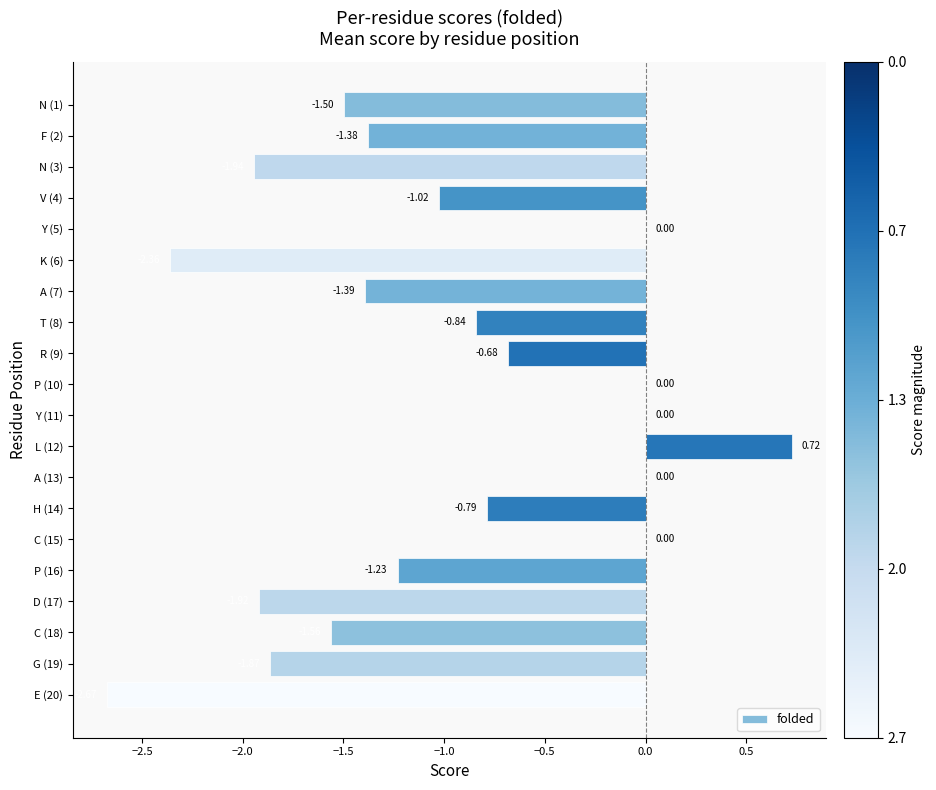

What is the sum of all values?

-20.4